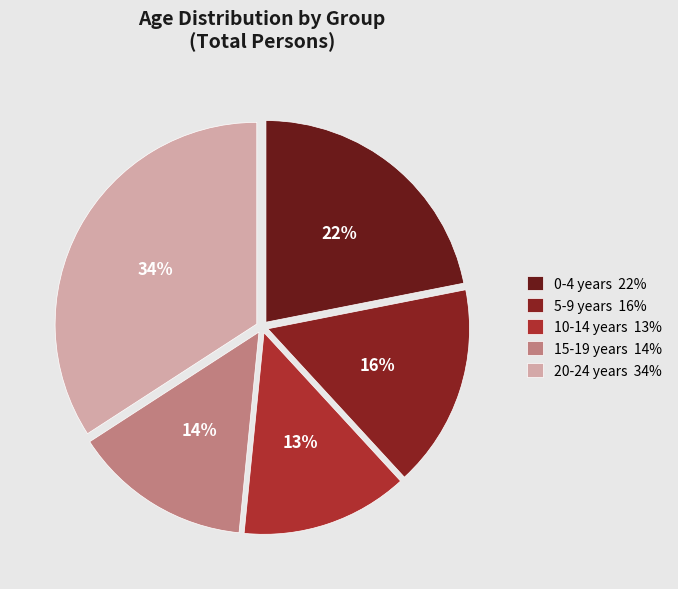

How many slices are in this pie chart?

5